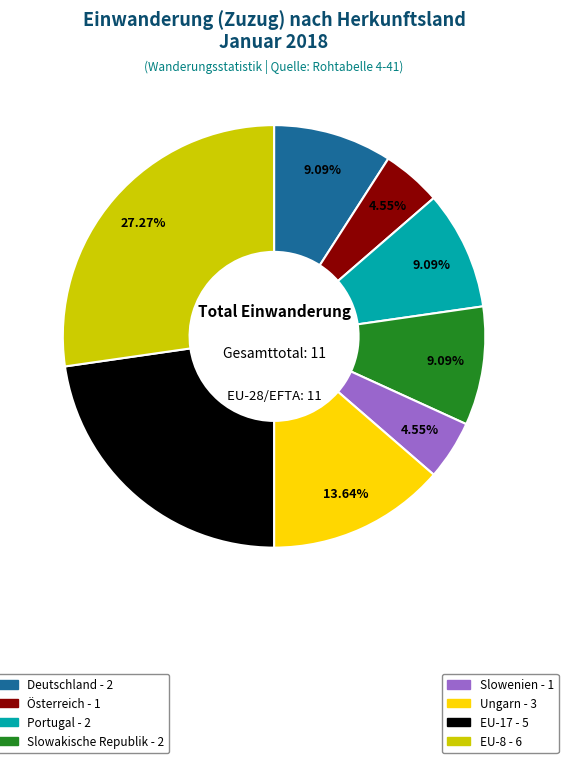

To the nearest percent, what is the difference between the largest and smallest slice percentages?

23%